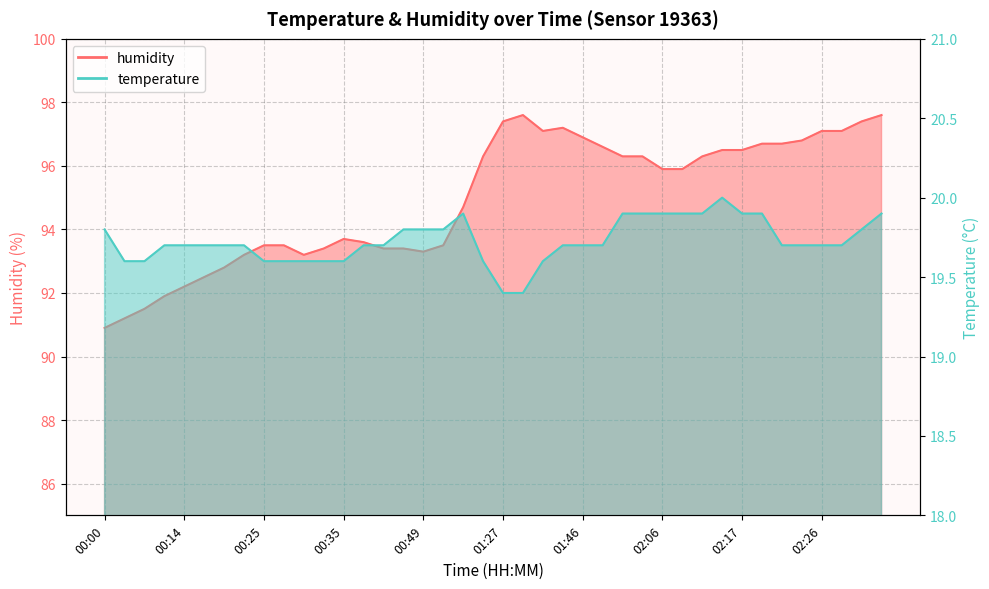

List the labels in order of humidity value, largest first.

01:29, 02:34, 01:27, 02:31, 01:40, 01:37, 02:26, 02:29, 01:46, 02:24, 02:19, 02:21, 01:51, 02:14, 02:17, 01:10, 01:59, 02:04, 02:12, 02:06, 02:09, 01:00, 00:35, 00:38, 00:25, 00:28, 00:52, 00:33, 00:40, 00:46, 00:49, 00:22, 00:30, 00:20, 00:17, 00:14, 00:09, 00:06, 00:03, 00:00